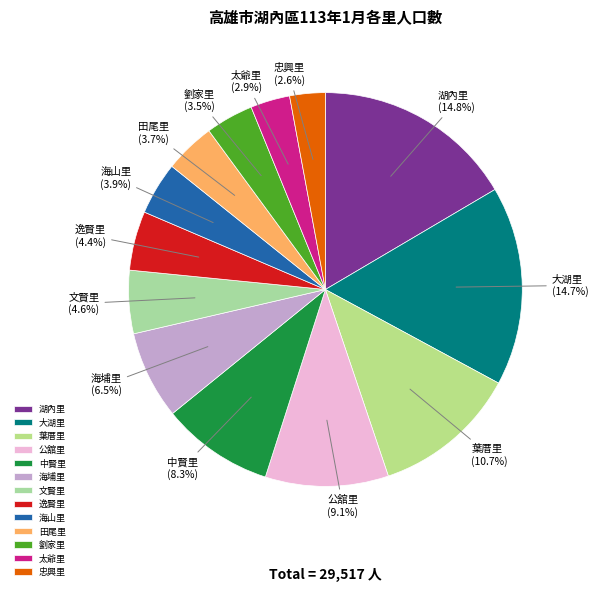

Is it true that 太爺里 is 3% of the pie?

True